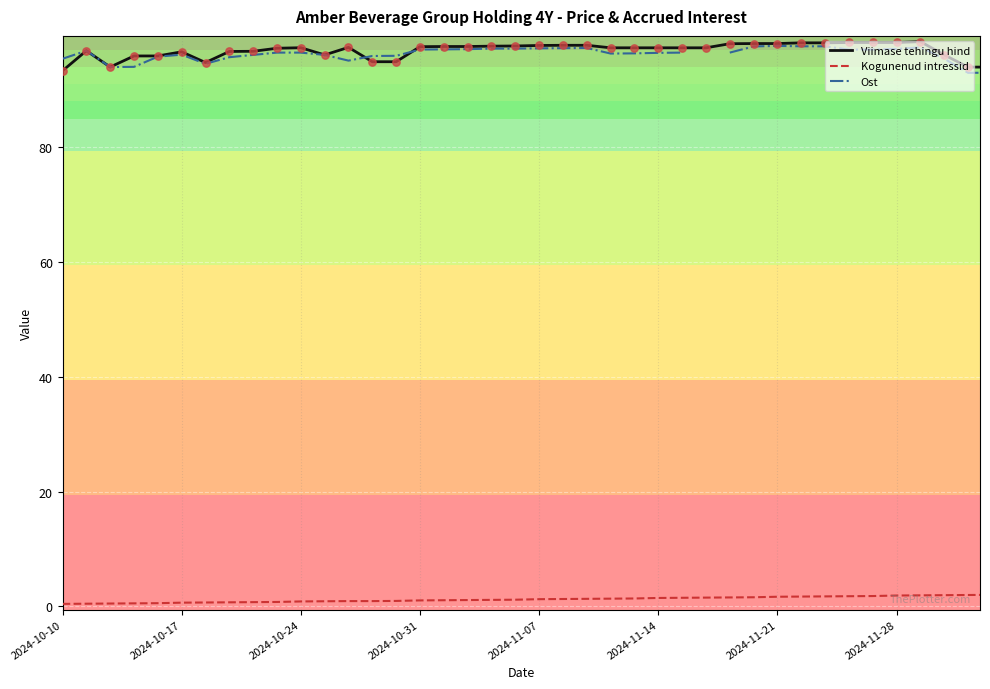

Is the value of Ost at 39 greater than the value of Viimase tehingu hind at 37?

No